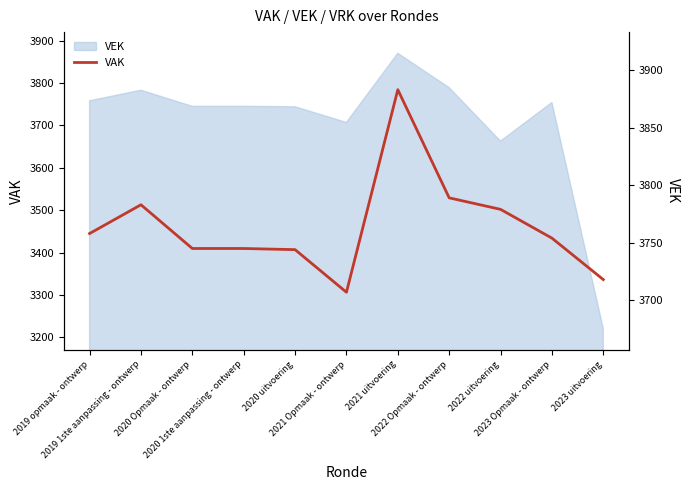

How many lines are shown in the chart?

1